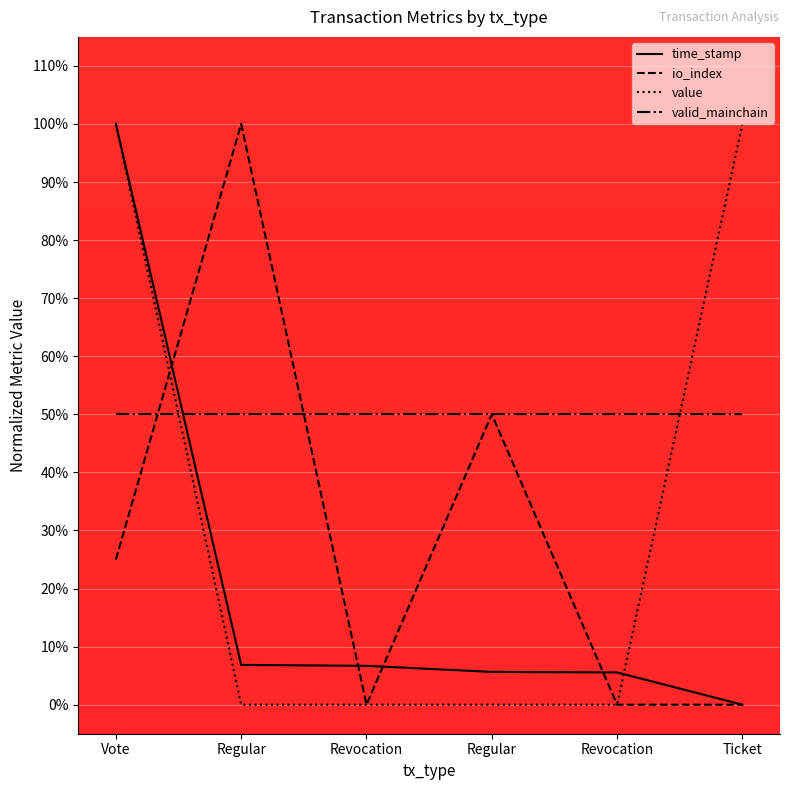

Count the value values in the range 0 to 1.

6